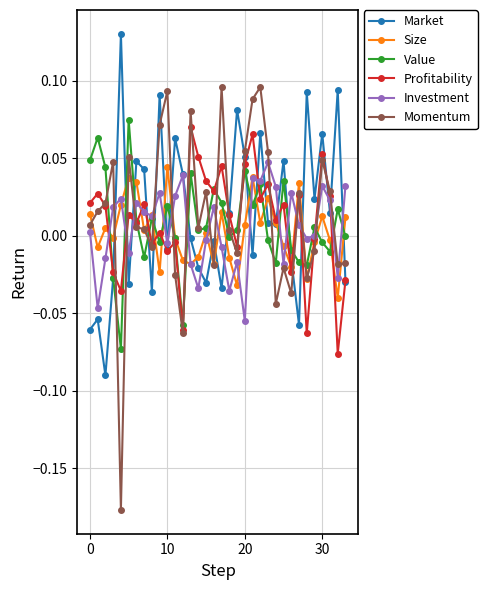

In Momentum, how many points are higher than both neighbors (excluding endpoints)?

10